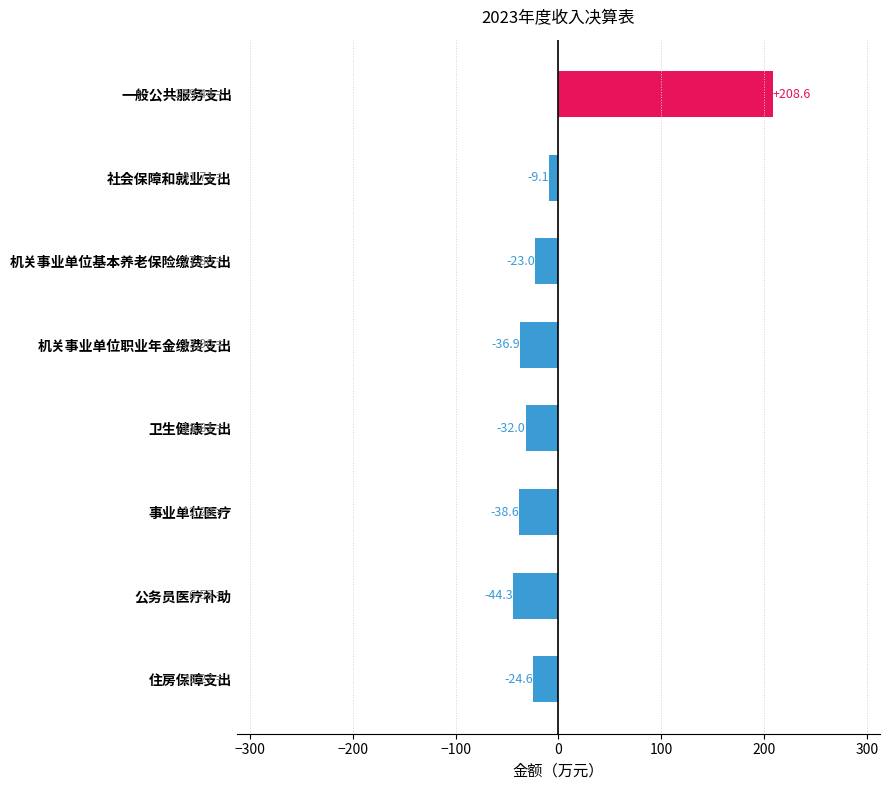

At which label is the value closest to 82?

社会保障和就业支出